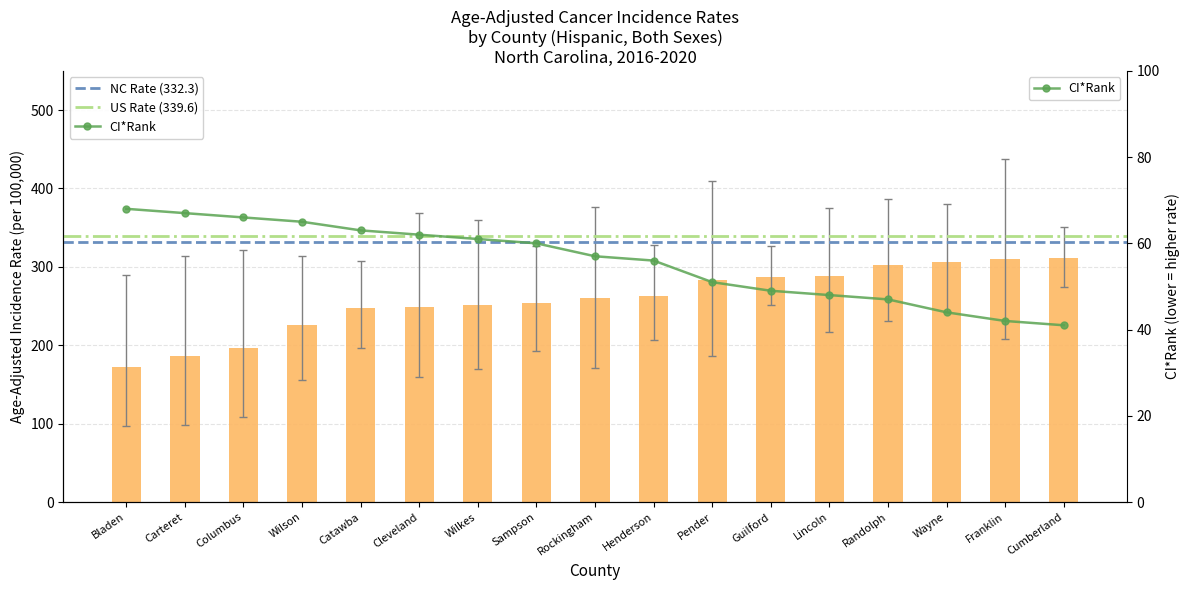

What is the sum of all Lower 95% CI values?

3165.5